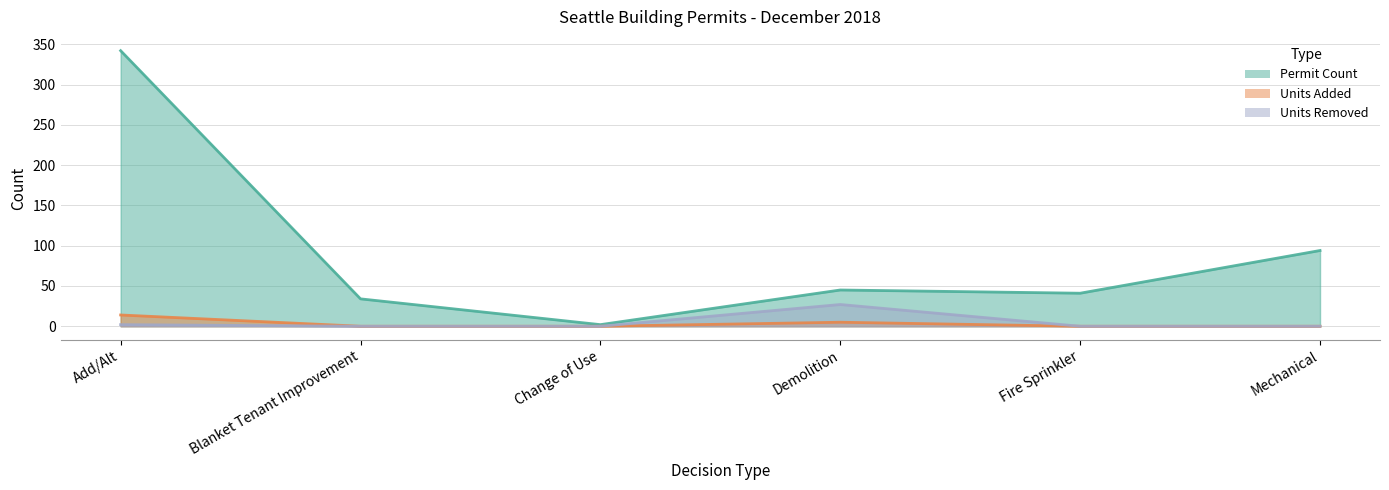

Reading left to right, list all the values displayed in this chart.

Permit Count: Add/Alt=342	Blanket Tenant Improvement=34	Change of Use=2	Demolition=45	Fire Sprinkler=41	Mechanical=94
Units Added: Add/Alt=14	Blanket Tenant Improvement=0	Change of Use=0	Demolition=5	Fire Sprinkler=0	Mechanical=0
Units Removed: Add/Alt=2	Blanket Tenant Improvement=0	Change of Use=0	Demolition=27	Fire Sprinkler=0	Mechanical=0